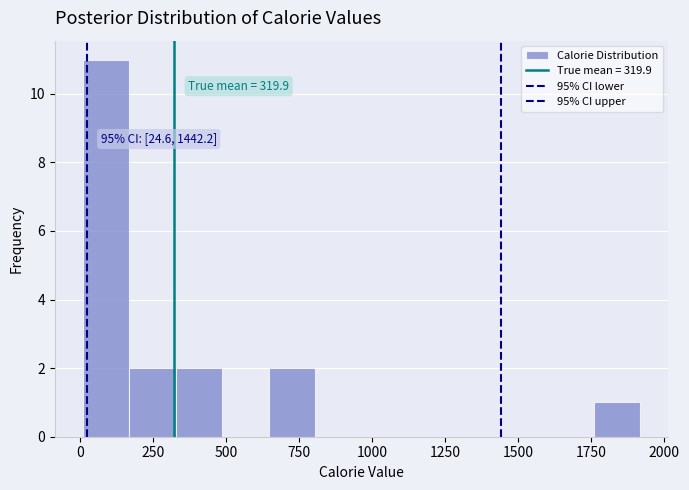

Read against the x-axis, roughly where is the centre of the tallest bar?

100